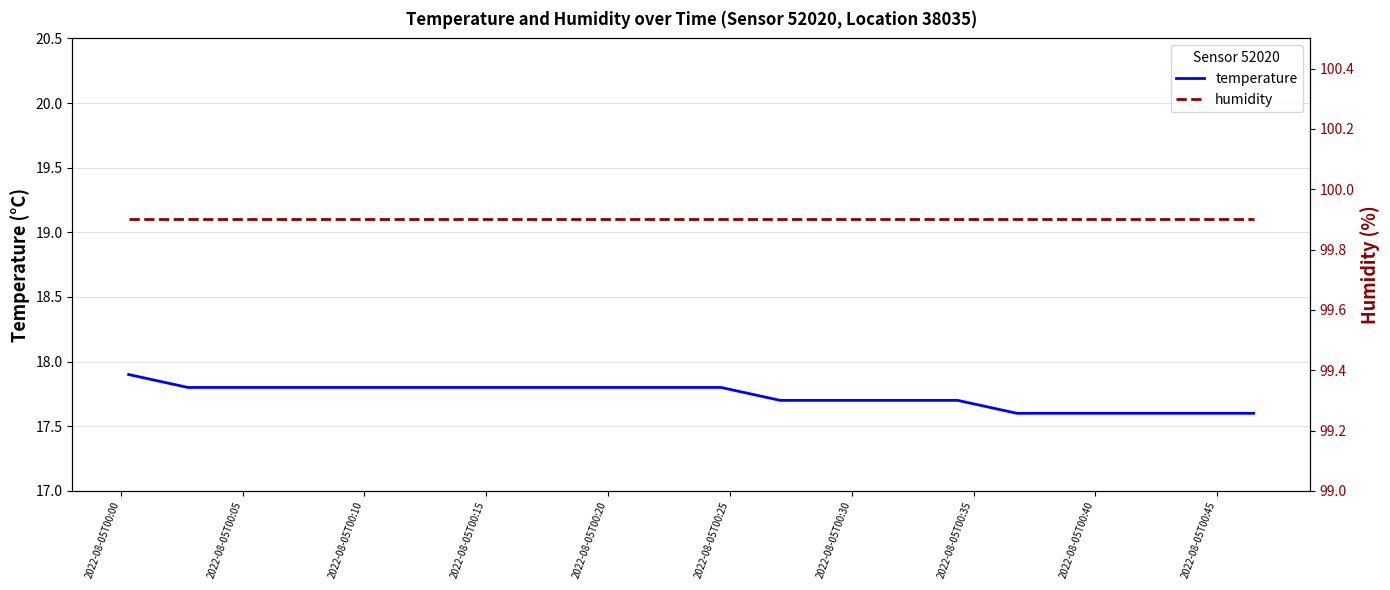

Reading left to right, extract all data points from this chart.

temperature: 17.9	17.8	17.8	17.8	17.8	17.8	17.8	17.8	17.8	17.8	17.8	17.7	17.7	17.7	17.7	17.6	17.6	17.6	17.6	17.6
humidity: 99.9	99.9	99.9	99.9	99.9	99.9	99.9	99.9	99.9	99.9	99.9	99.9	99.9	99.9	99.9	99.9	99.9	99.9	99.9	99.9